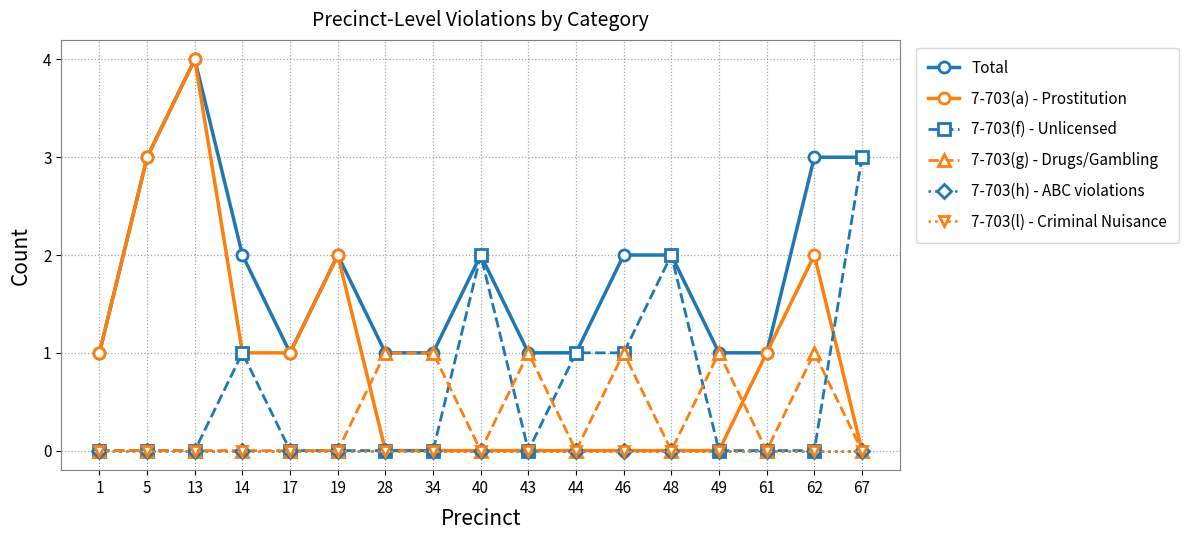

Reading left to right, transcribe all the data shown in this chart.

Total: 1=1	5=3	13=4	14=2	17=1	19=2	28=1	34=1	40=2	43=1	44=1	46=2	48=2	49=1	61=1	62=3	67=3
7-703(a) - Prostitution: 1=1	5=3	13=4	14=1	17=1	19=2	28=0	34=0	40=0	43=0	44=0	46=0	48=0	49=0	61=1	62=2	67=0
7-703(f) - Unlicensed: 1=0	5=0	13=0	14=1	17=0	19=0	28=0	34=0	40=2	43=0	44=1	46=1	48=2	49=0	61=0	62=0	67=3
7-703(g) - Drugs/Gambling: 1=0	5=0	13=0	14=0	17=0	19=0	28=1	34=1	40=0	43=1	44=0	46=1	48=0	49=1	61=0	62=1	67=0
7-703(h) - ABC violations: 1=0	5=0	13=0	14=0	17=0	19=0	28=0	34=0	40=0	43=0	44=0	46=0	48=0	49=0	61=0	62=0	67=0
7-703(l) - Criminal Nuisance: 1=0	5=0	13=0	14=0	17=0	19=0	28=0	34=0	40=0	43=0	44=0	46=0	48=0	49=0	61=0	62=0	67=0